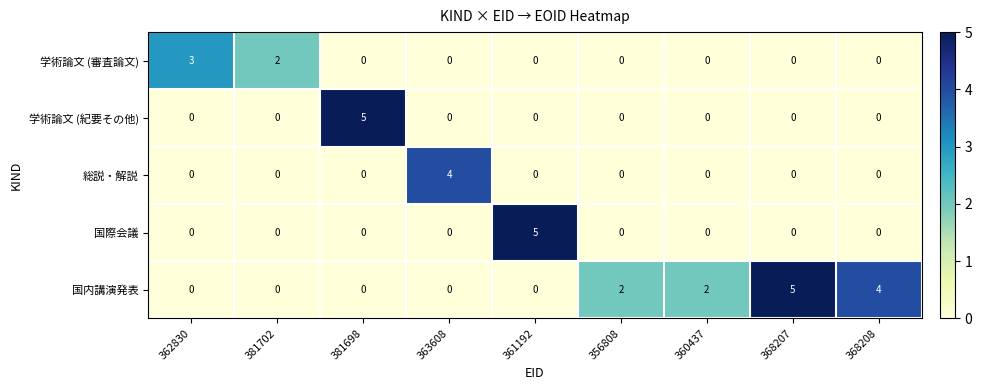

What is the difference between the highest and lowest values at 381698?

5